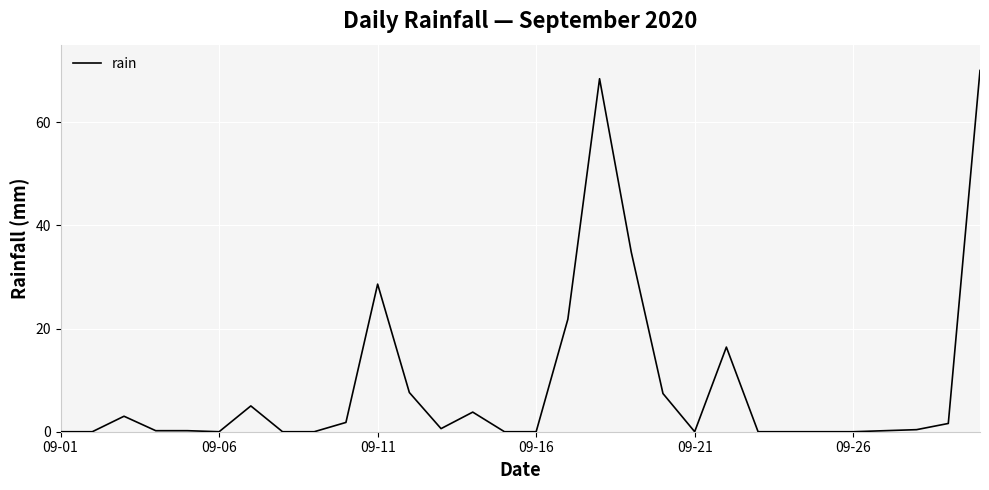

What is the greatest value displayed?

70.0